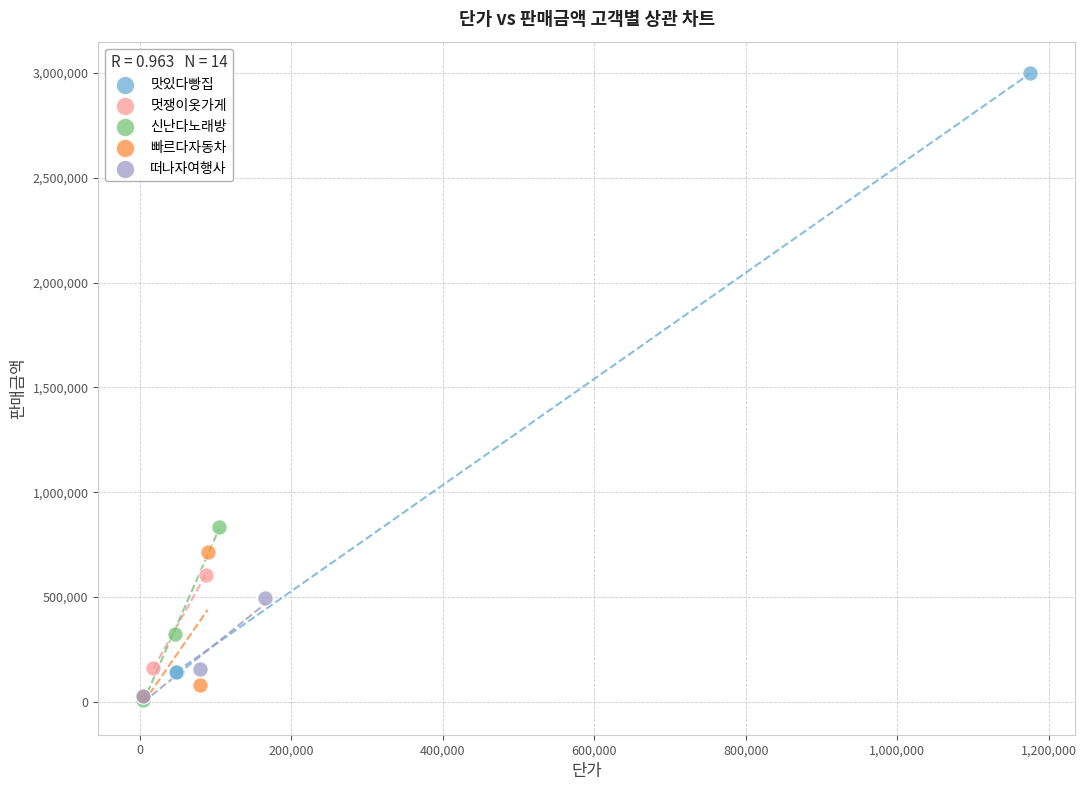

What are all the series names shown in the legend?

맛있다빵집, 멋쟁이옷가게, 신난다노래방, 빠르다자동차, 떠나자여행사